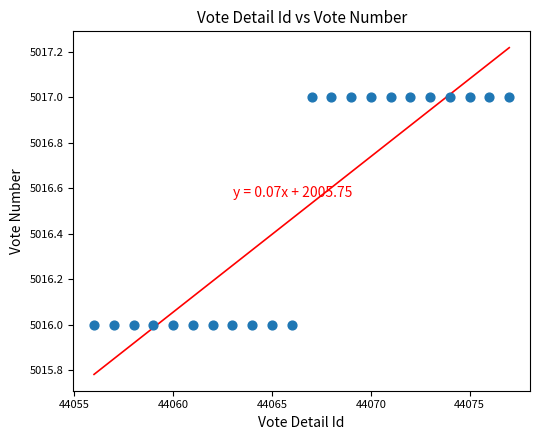

What is the range of X values (max minus min)?

21